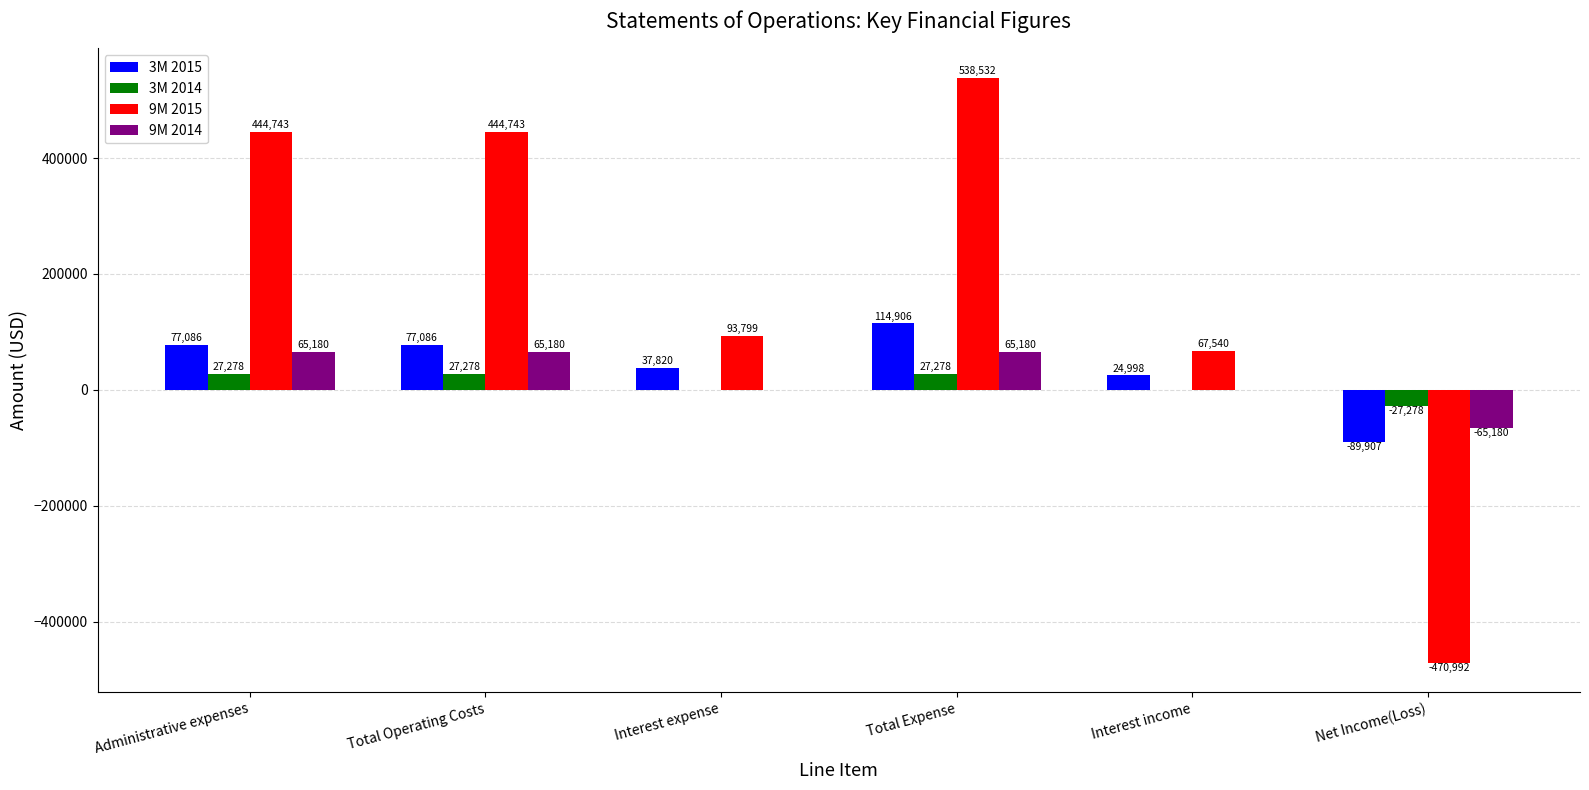

What is the maximum value for 3M 2015?

114906